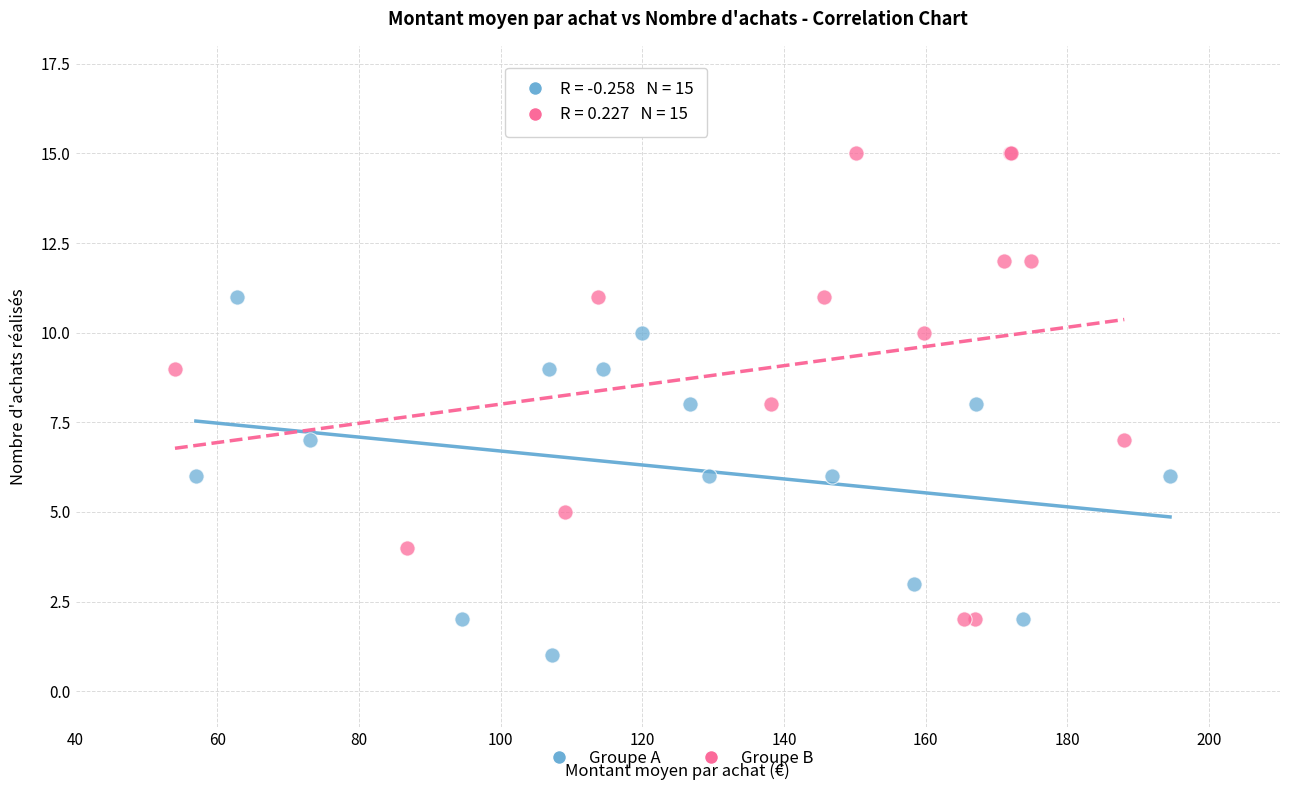

Which series contains the highest Y value?

Groupe B